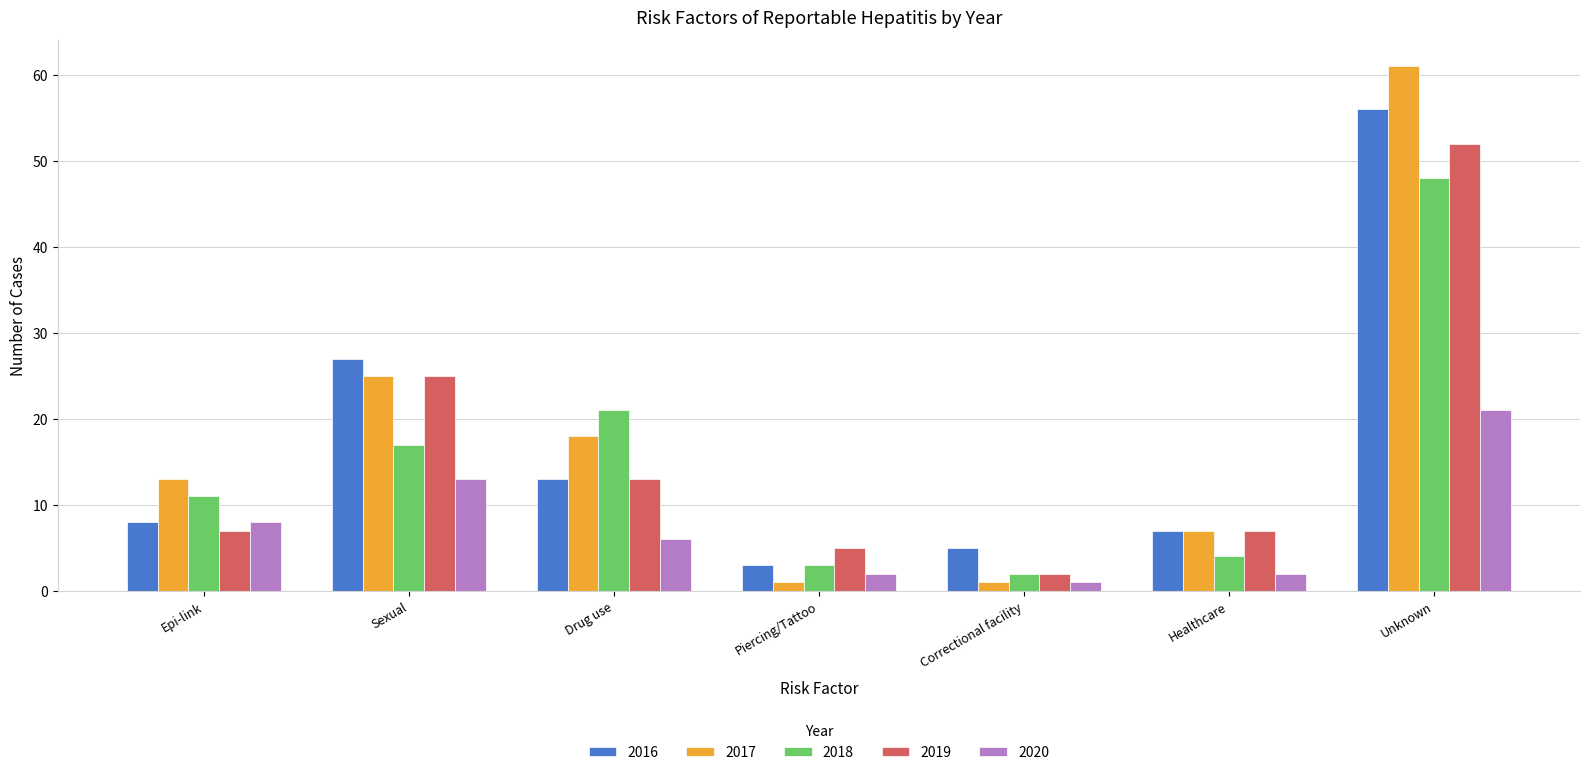

Which series has the largest range (max minus min)?

2017